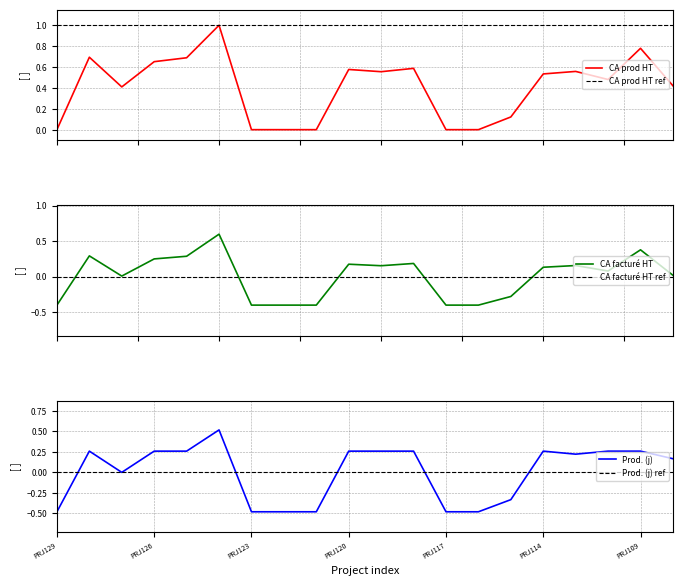

Rank the series by their maximum value, from highest to lowest.

CA de production HT, CA facturé HT, Prod. (j)